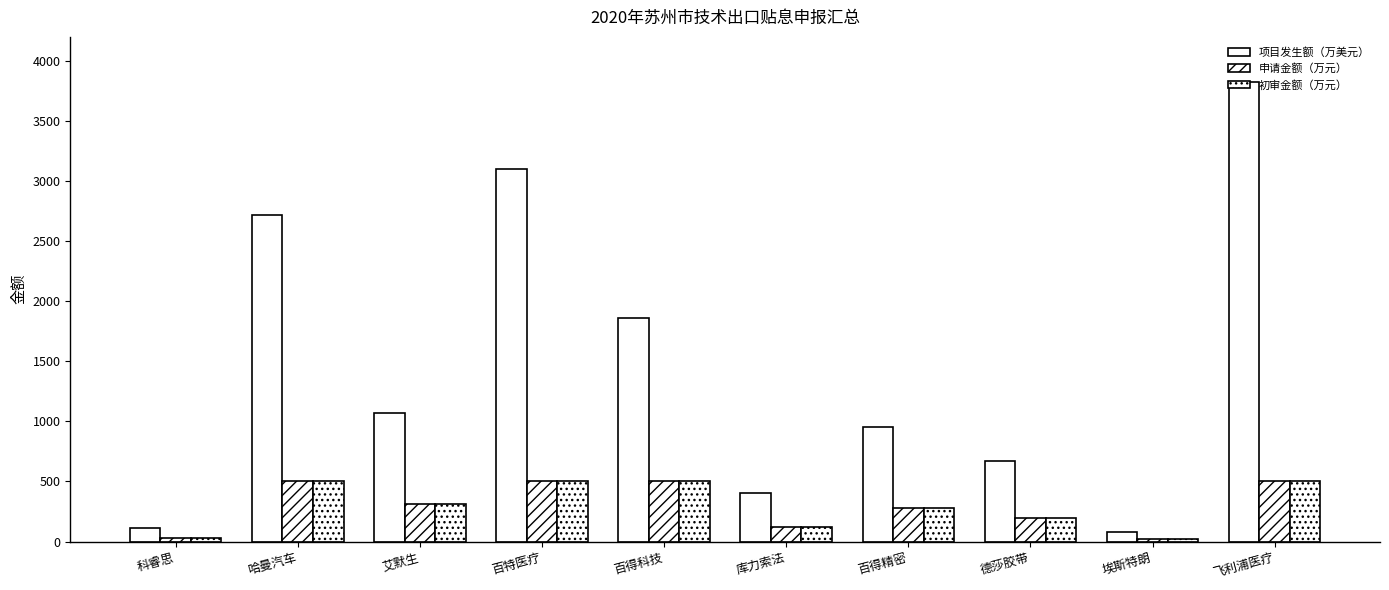

What is the lowest value of the 项目发生额（万美元） series?

75.7